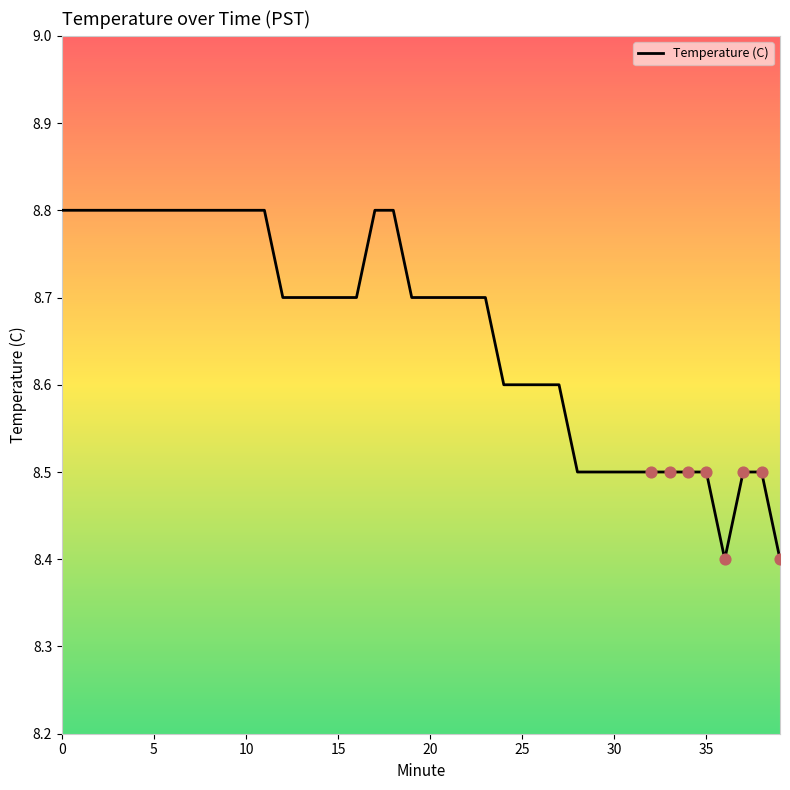

What is the maximum value shown in the chart?

8.8